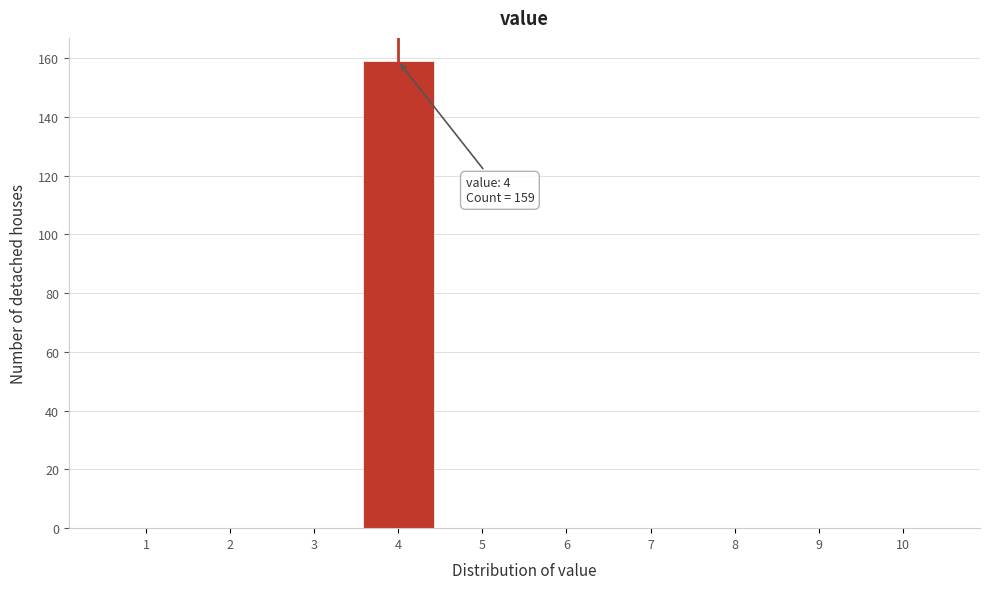

Reading left to right, list all the values displayed in this chart.

1=0	2=0	3=0	4=159	5=0	6=0	7=0	8=0	9=0	10=0